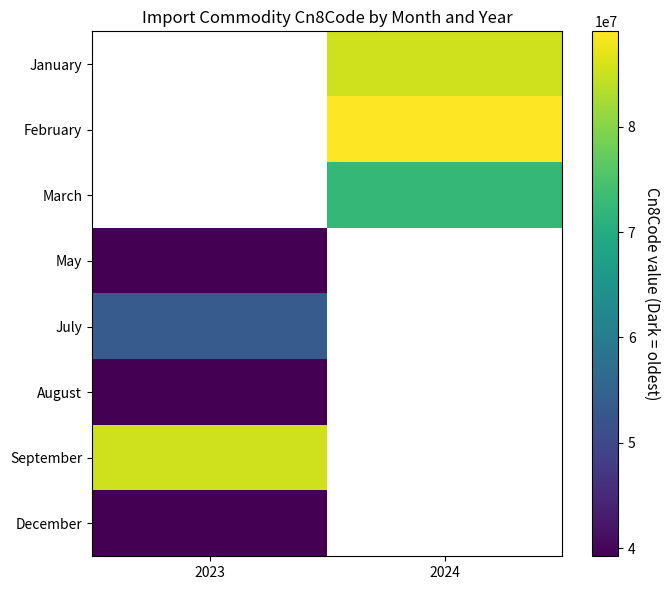

Is the value of February at 2023 greater than the value of January at 2023?

No